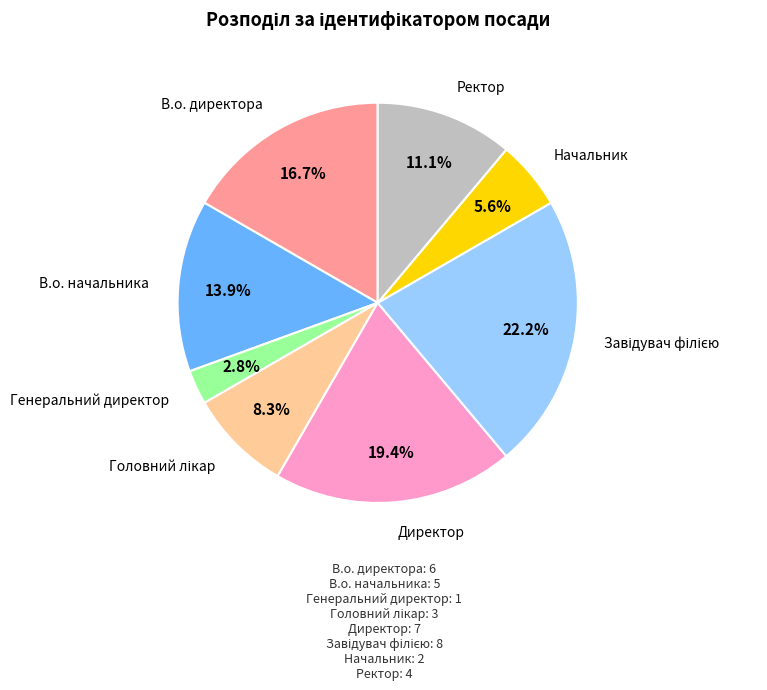

Count the number of slices in the pie.

8